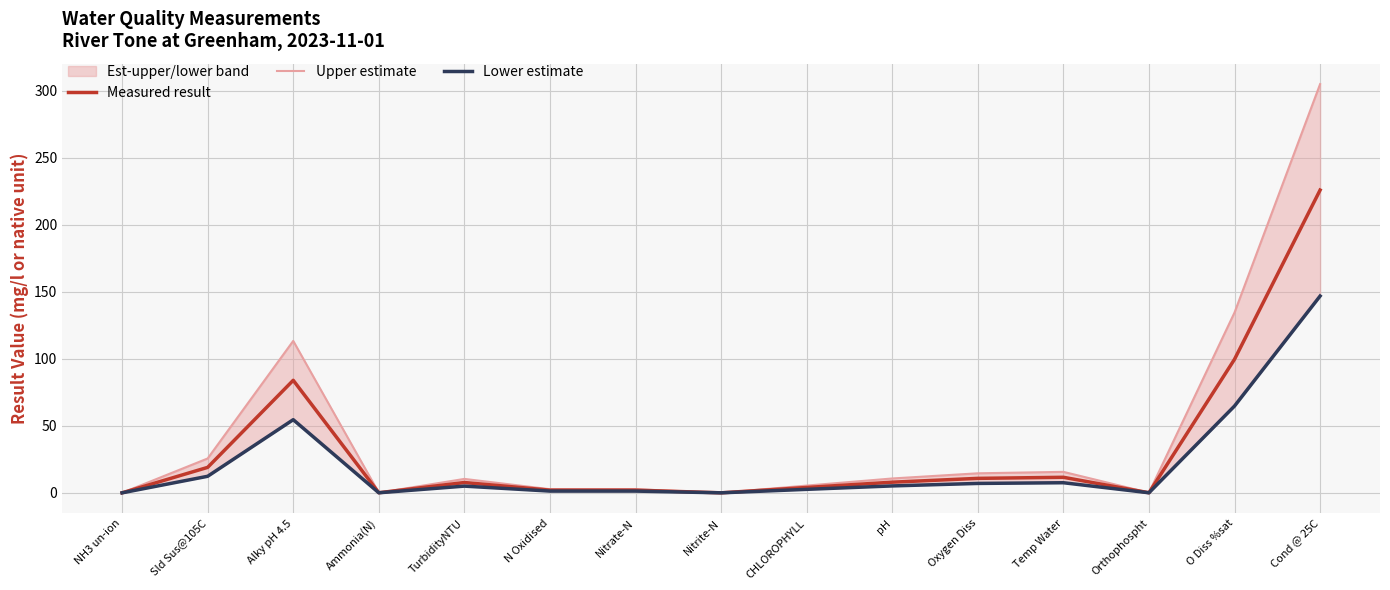

List the series in order of their peak value, highest first.

Upper estimate, Measured result, Lower estimate